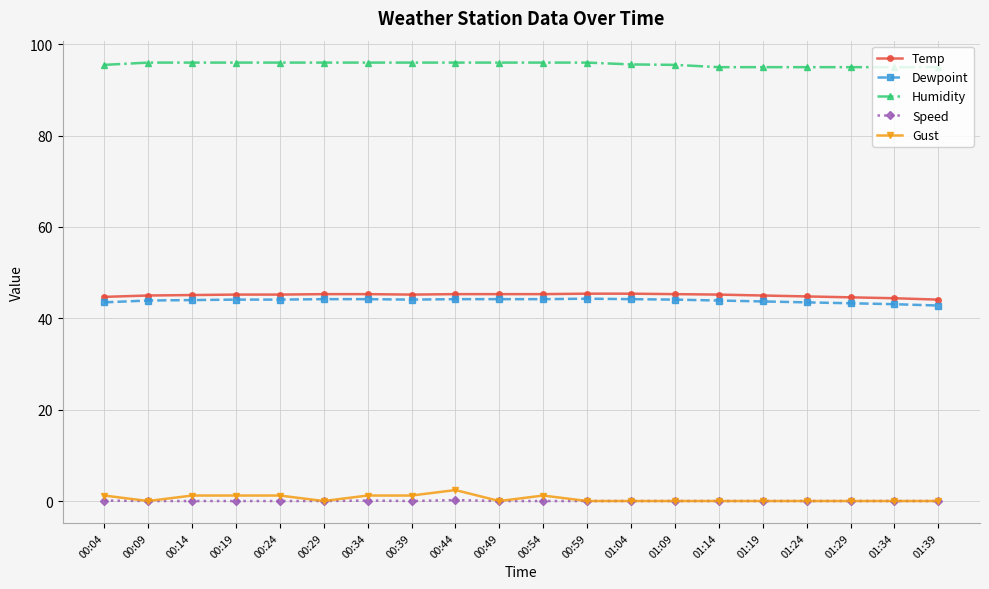

Rank the series at 00:34 from highest to lowest value.

Humidity, Temp, Dewpoint, Gust, Speed